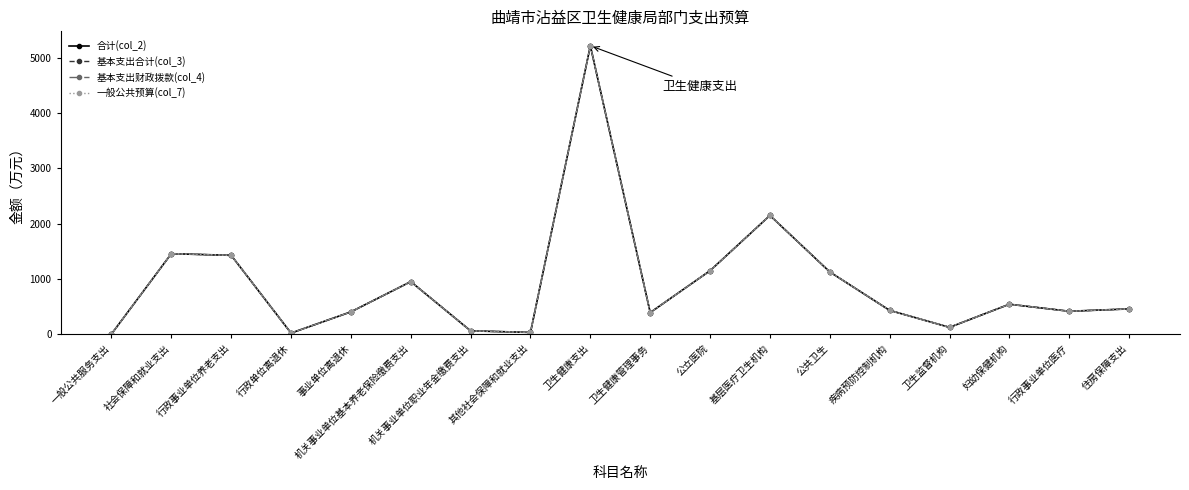

Is this an area chart (filled region under the line)?

No